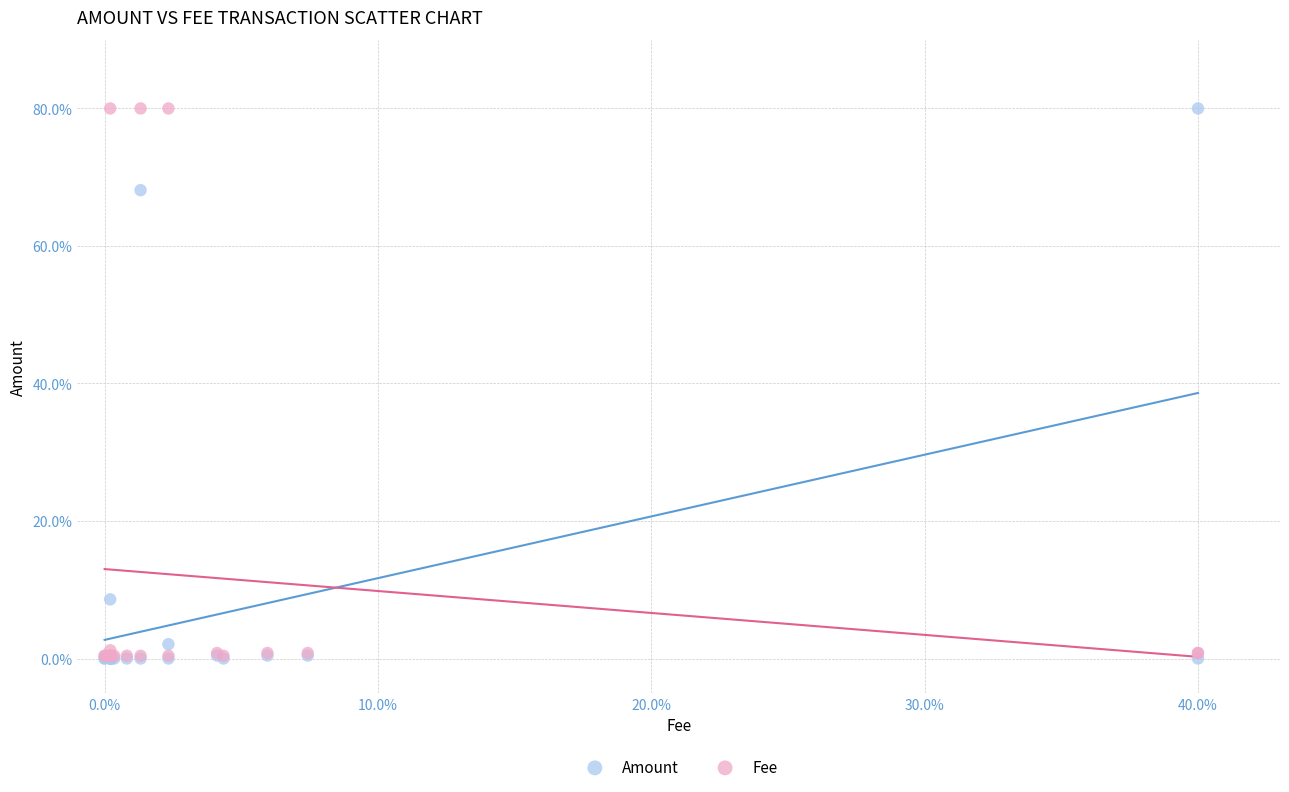

What are all the series names shown in the legend?

Amount, Fee